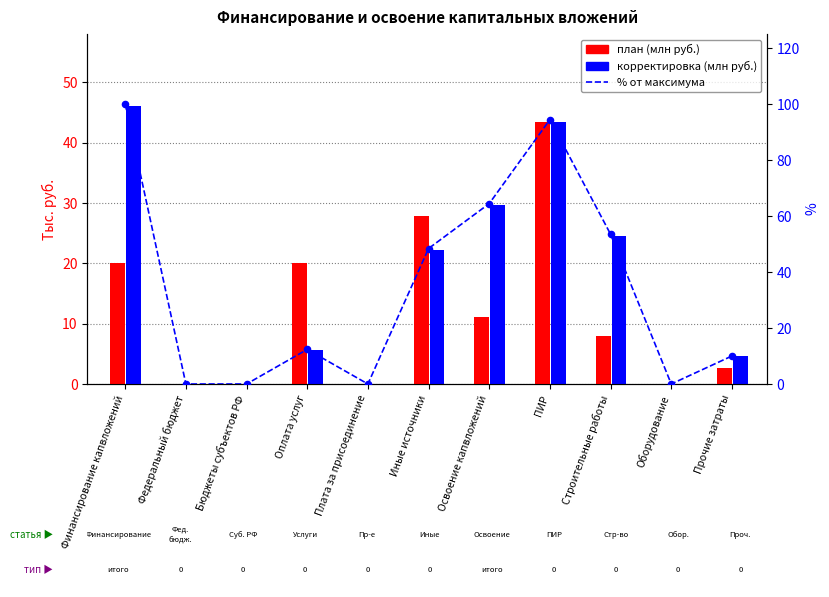

At which category is the sum across all series the highest?

ПИР